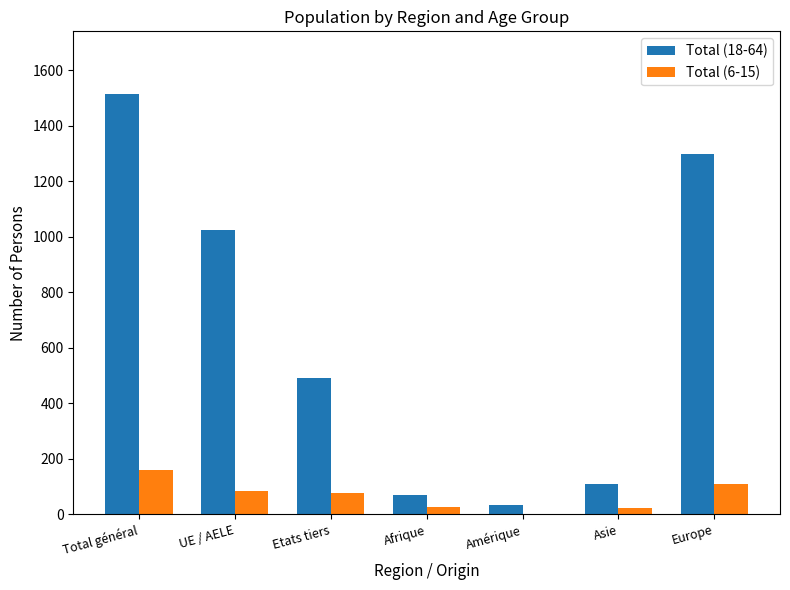

Which label corresponds to the largest value in the chart?

Total général